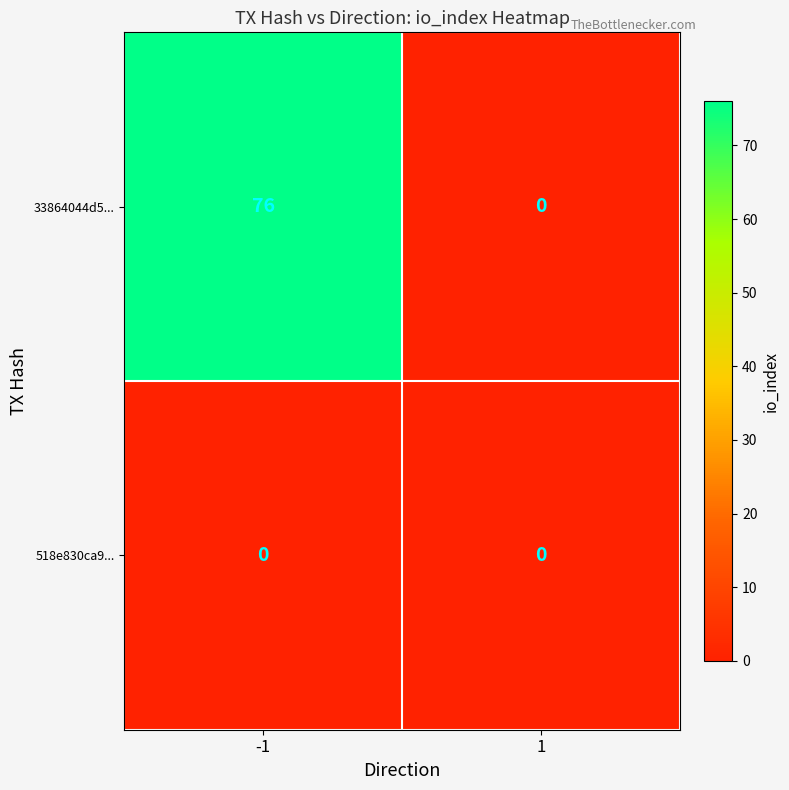

Reading left to right, list all the values displayed in this chart.

33864044d5...: 76	0
518e830ca9...: 0	0